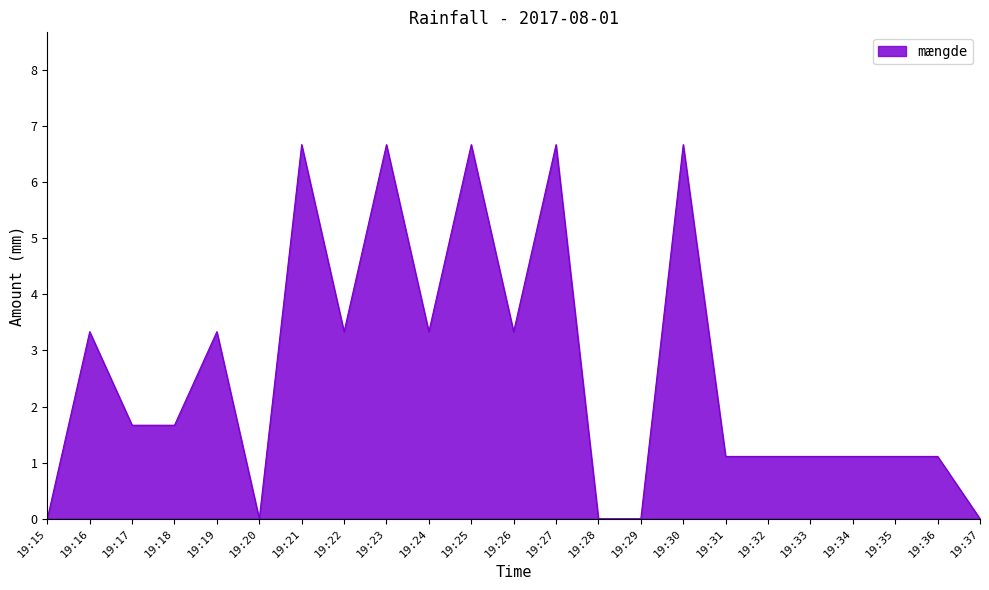

True or false: the data shows 6.7 at 19:21.

True